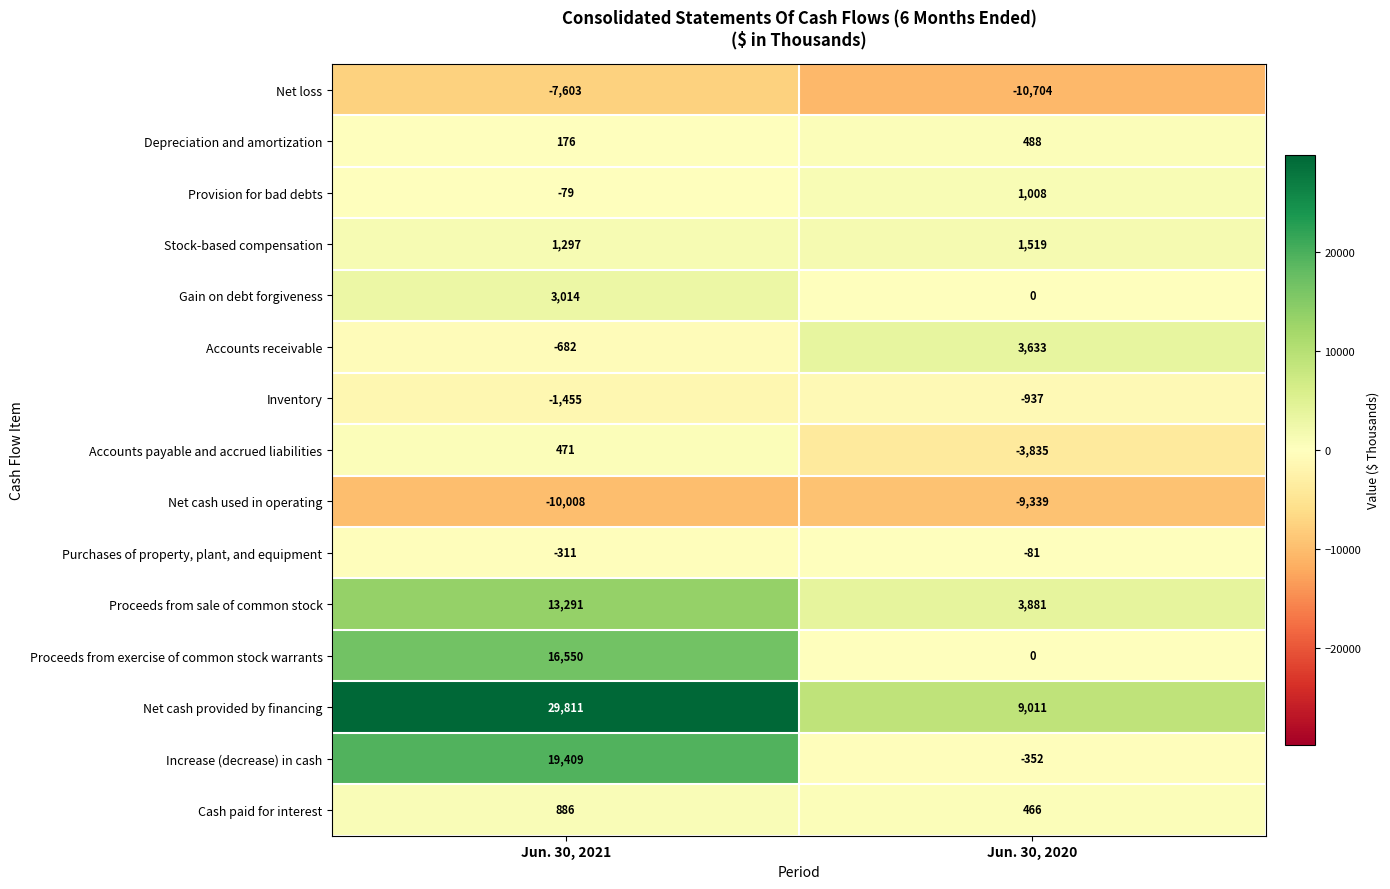

What is the spread (max minus min) of values at Jun. 30, 2021?

39819